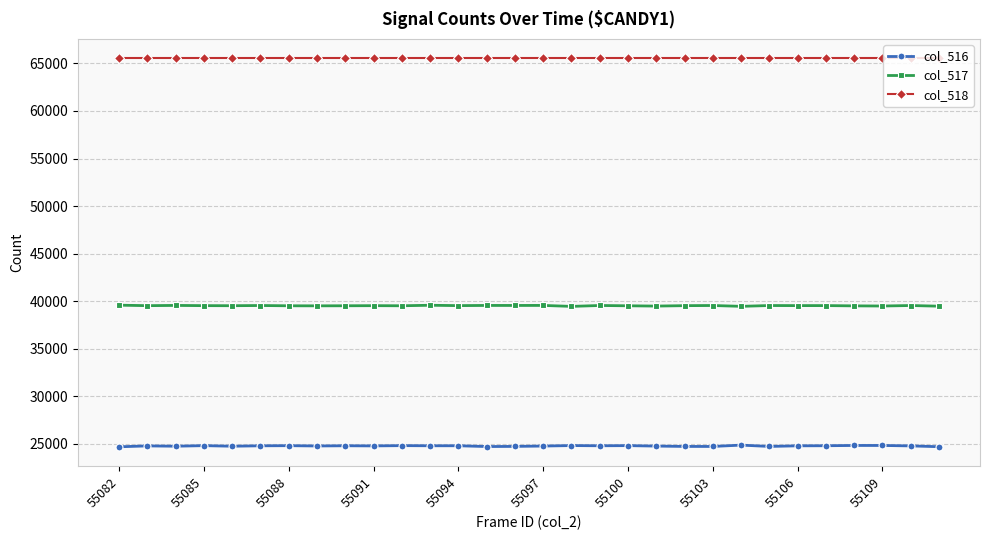

True or false: col_517 has more than 0 points higher than both neighbors.

True